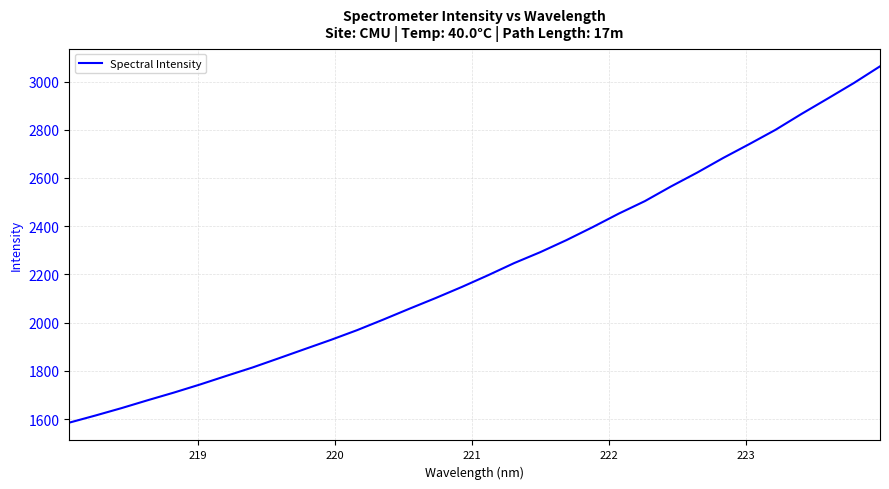

What is the minimum value shown in the chart?

1585.1